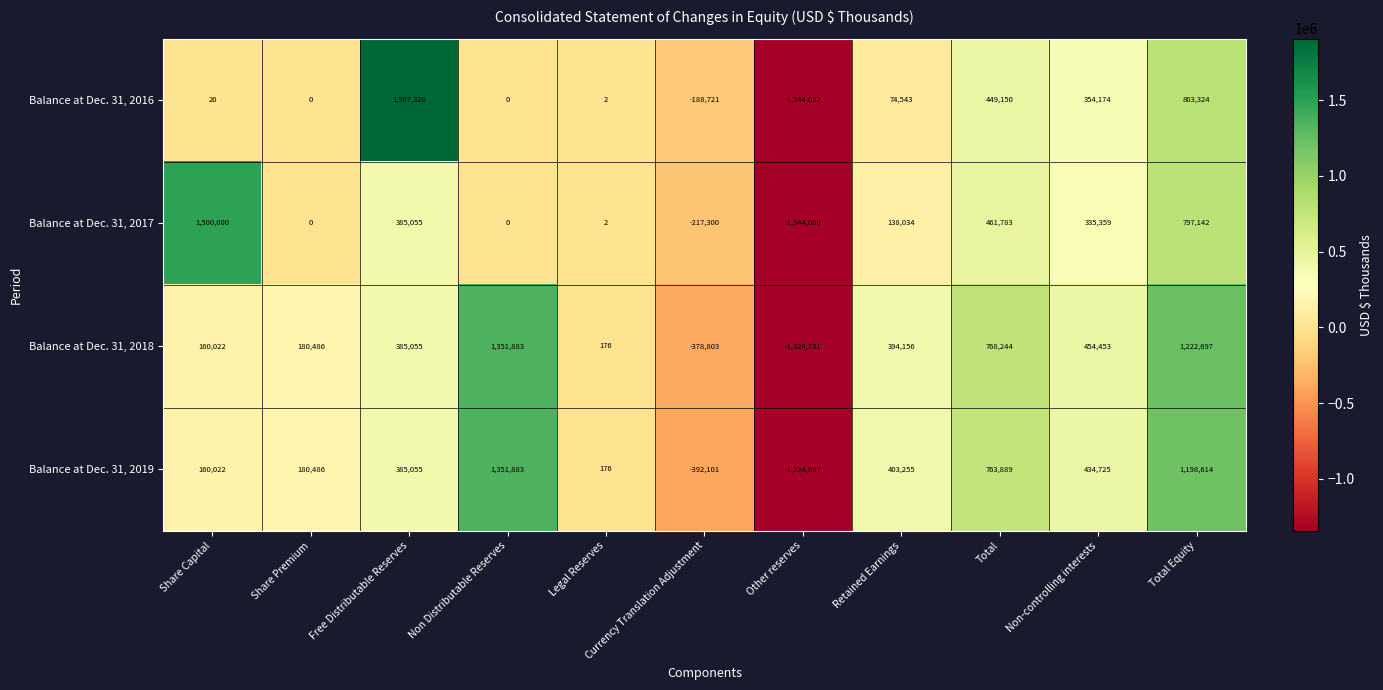

Count the number of data series in this chart.

4